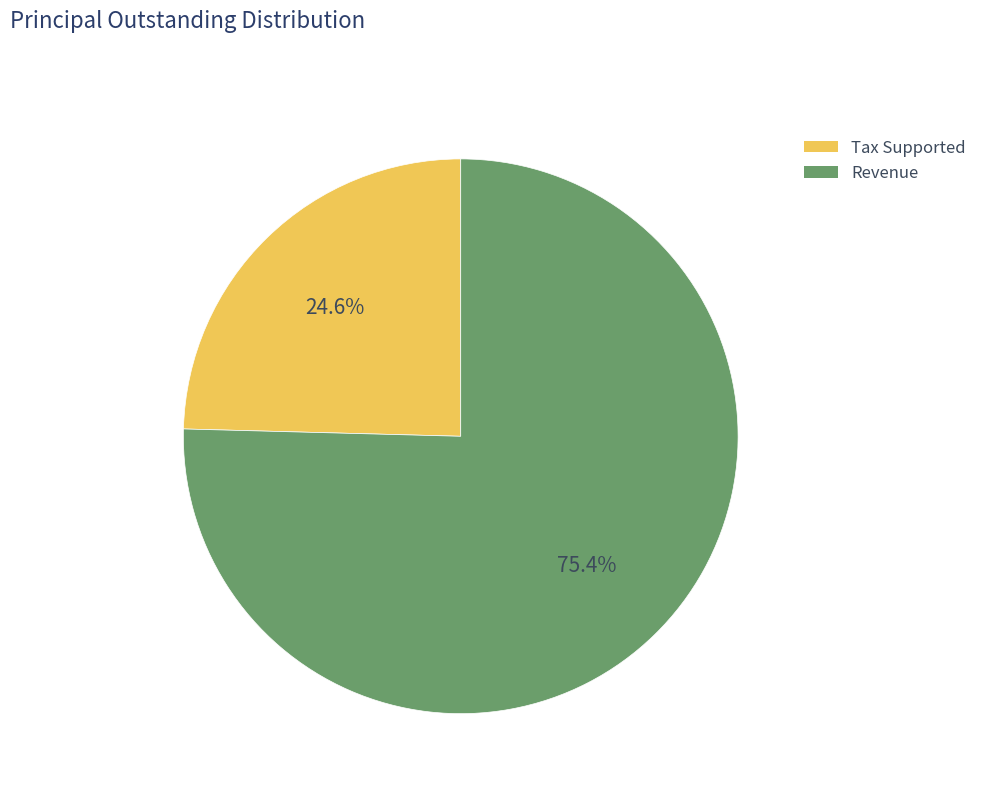

Is Revenue the majority of the pie?

Yes